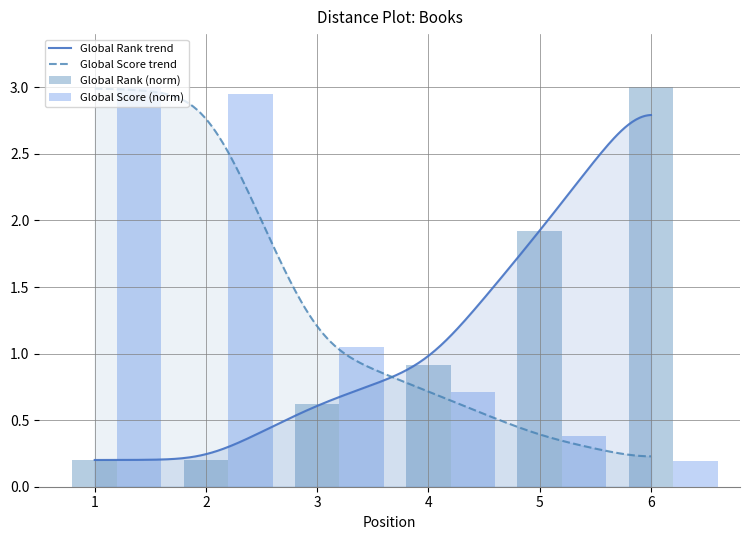

How many bars are there in total?

12